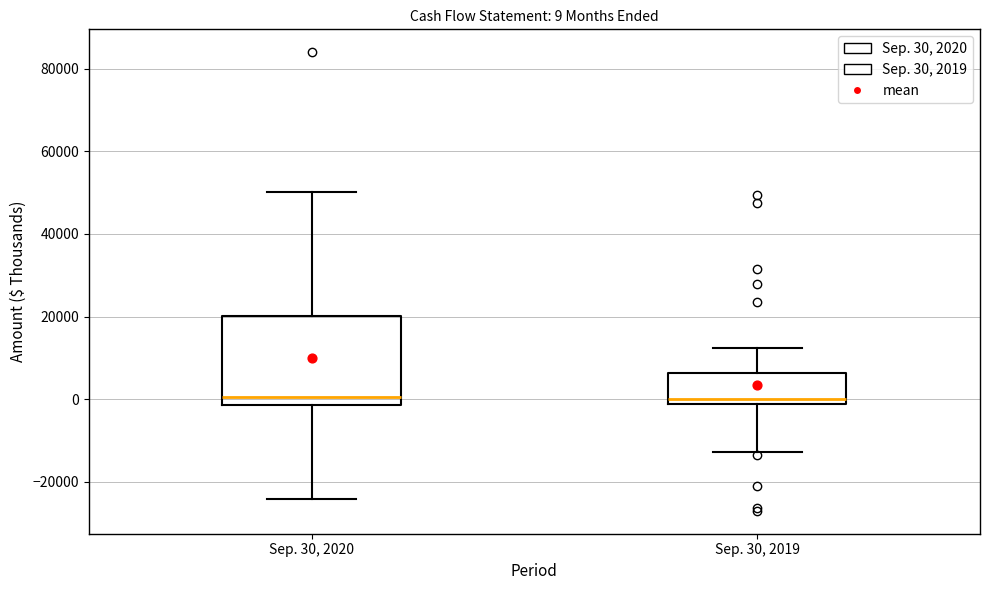

Which box is the tallest, from its lower edge to its upper edge?

Sep. 30, 2020